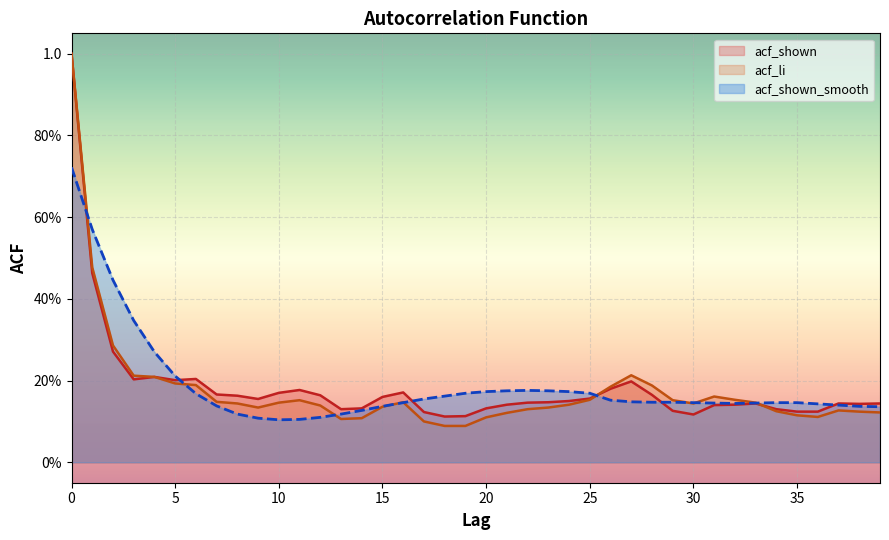

The value of acf_li at 9 is 0.1. True or false?

True